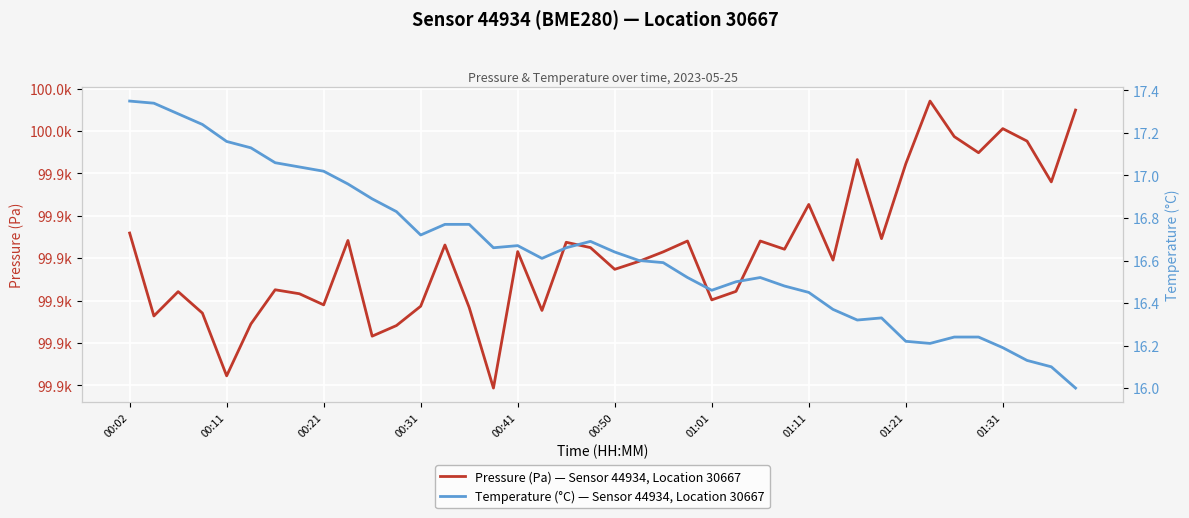

List the series in order of their peak value, lowest first.

Temperature (°C) — Sensor 44934, Location 30667, Pressure (Pa) — Sensor 44934, Location 30667